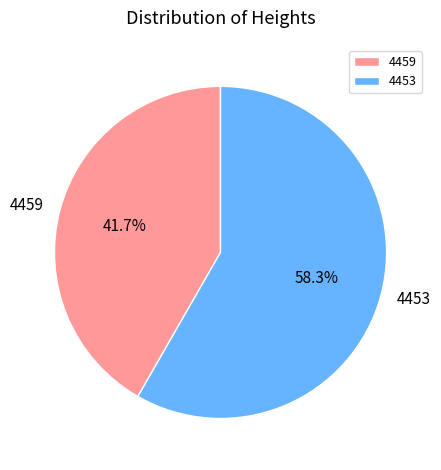

True or false: 4459 accounts for 49% of the total.

False